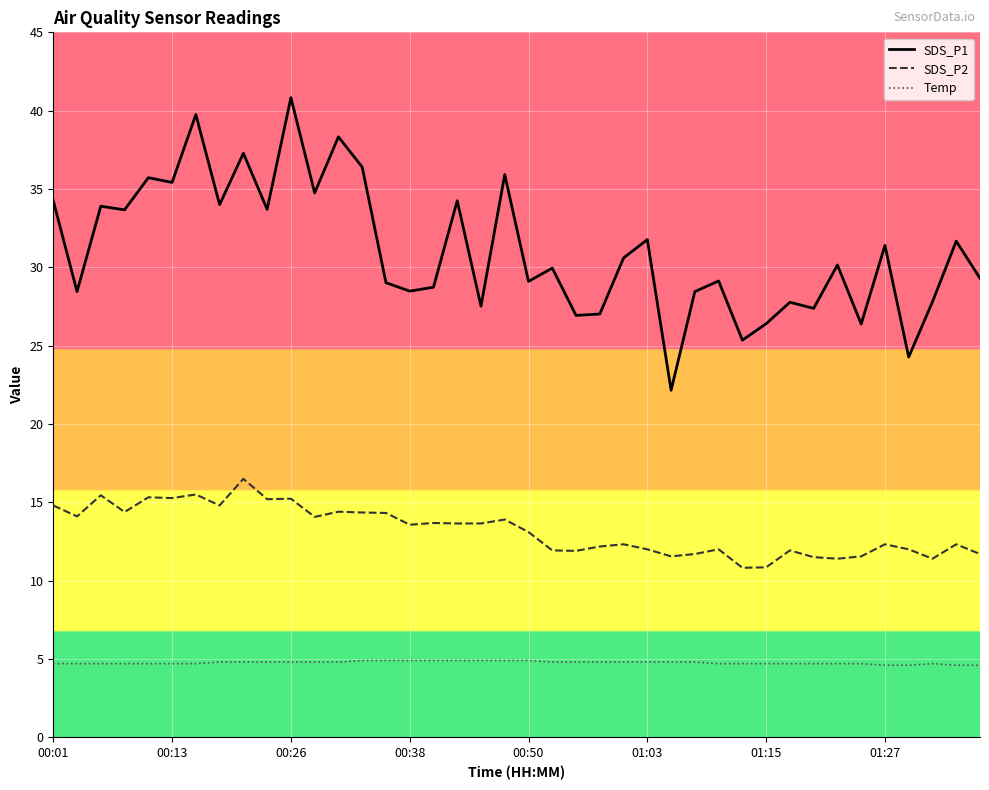

Which series has the largest range (max minus min)?

SDS_P1